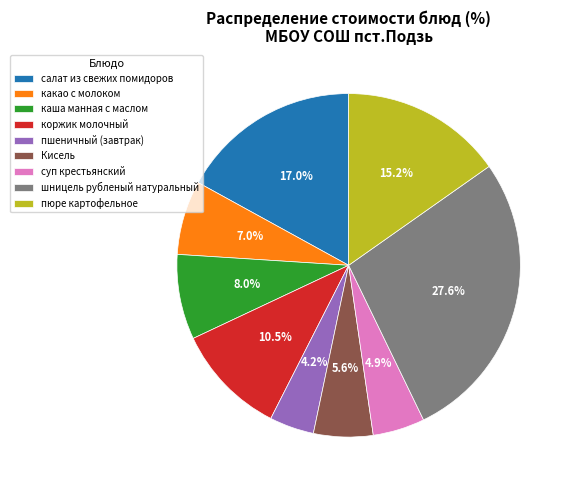

Which slice is the largest?

шницель рубленый натуральный